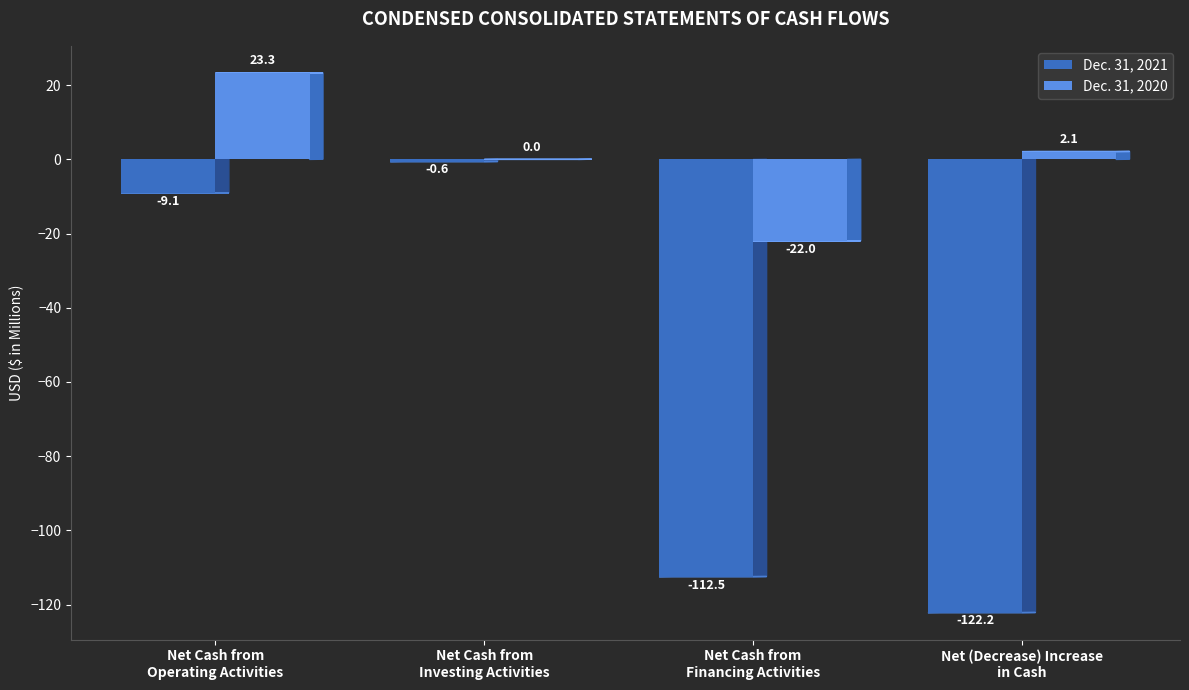

Are the bars horizontal?

No